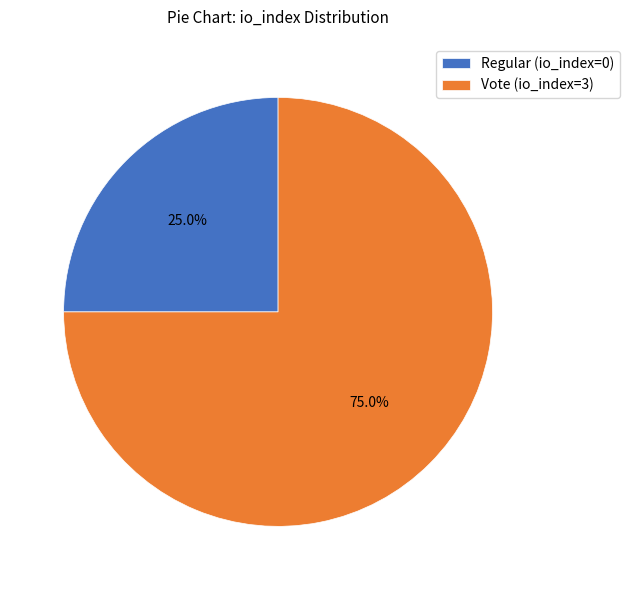

Between Regular (io_index=0) and Vote (io_index=3), which is larger?

Vote (io_index=3)